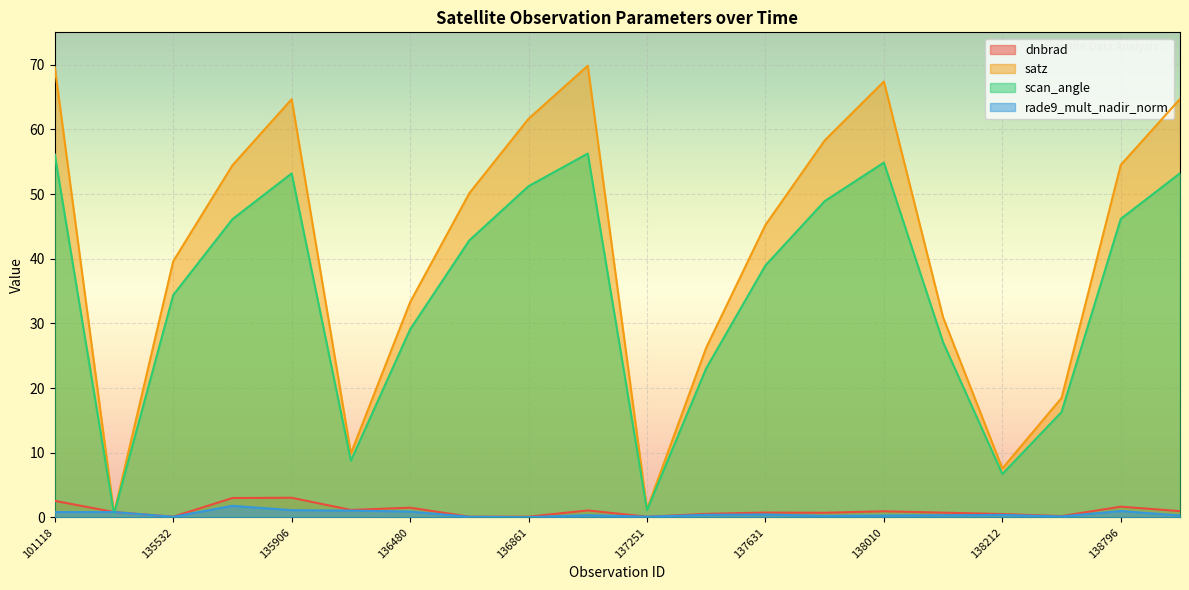

What is the value of the satz point at the 2nd from the left?

0.6